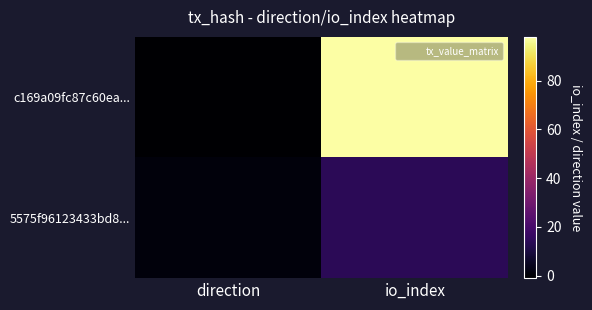

Reading left to right, transcribe all the data shown in this chart.

c169a09fc87c60ea...: direction=-1	io_index=98
5575f96123433bd8...: direction=1	io_index=14